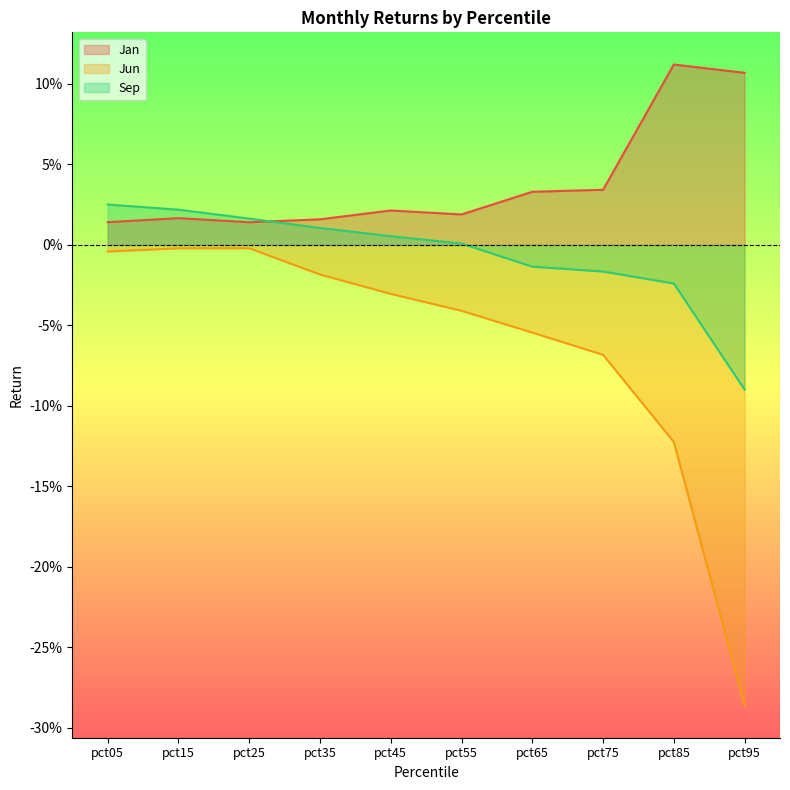

How many times do Sep and Jan cross each other?

1